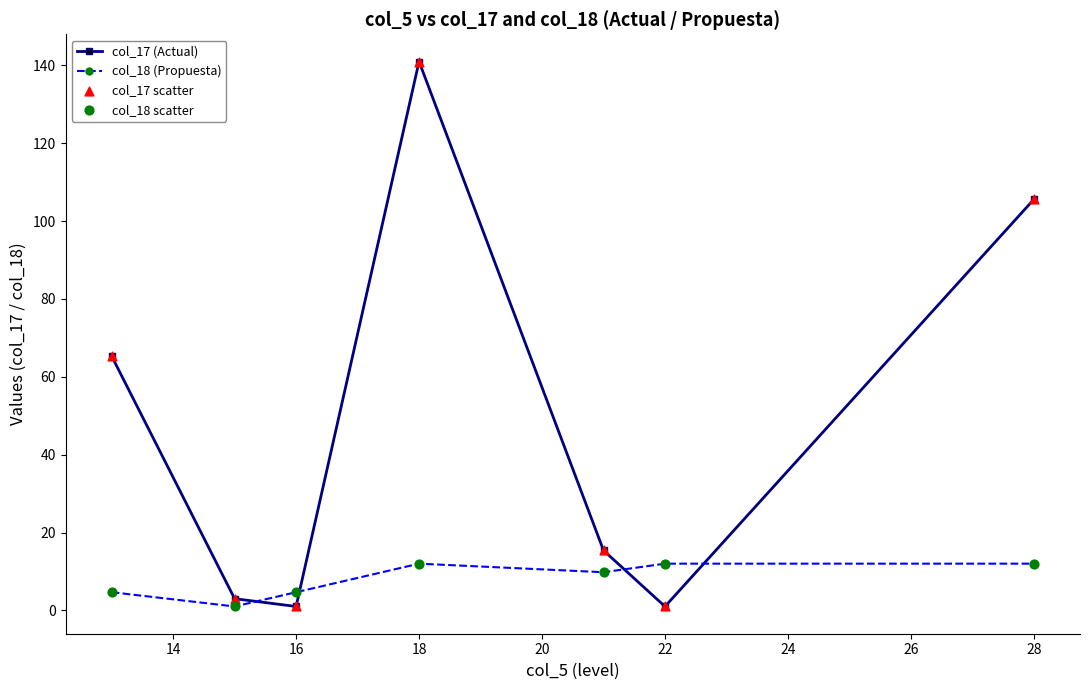

Which series has the largest total across all categories?

col_17 (Actual)